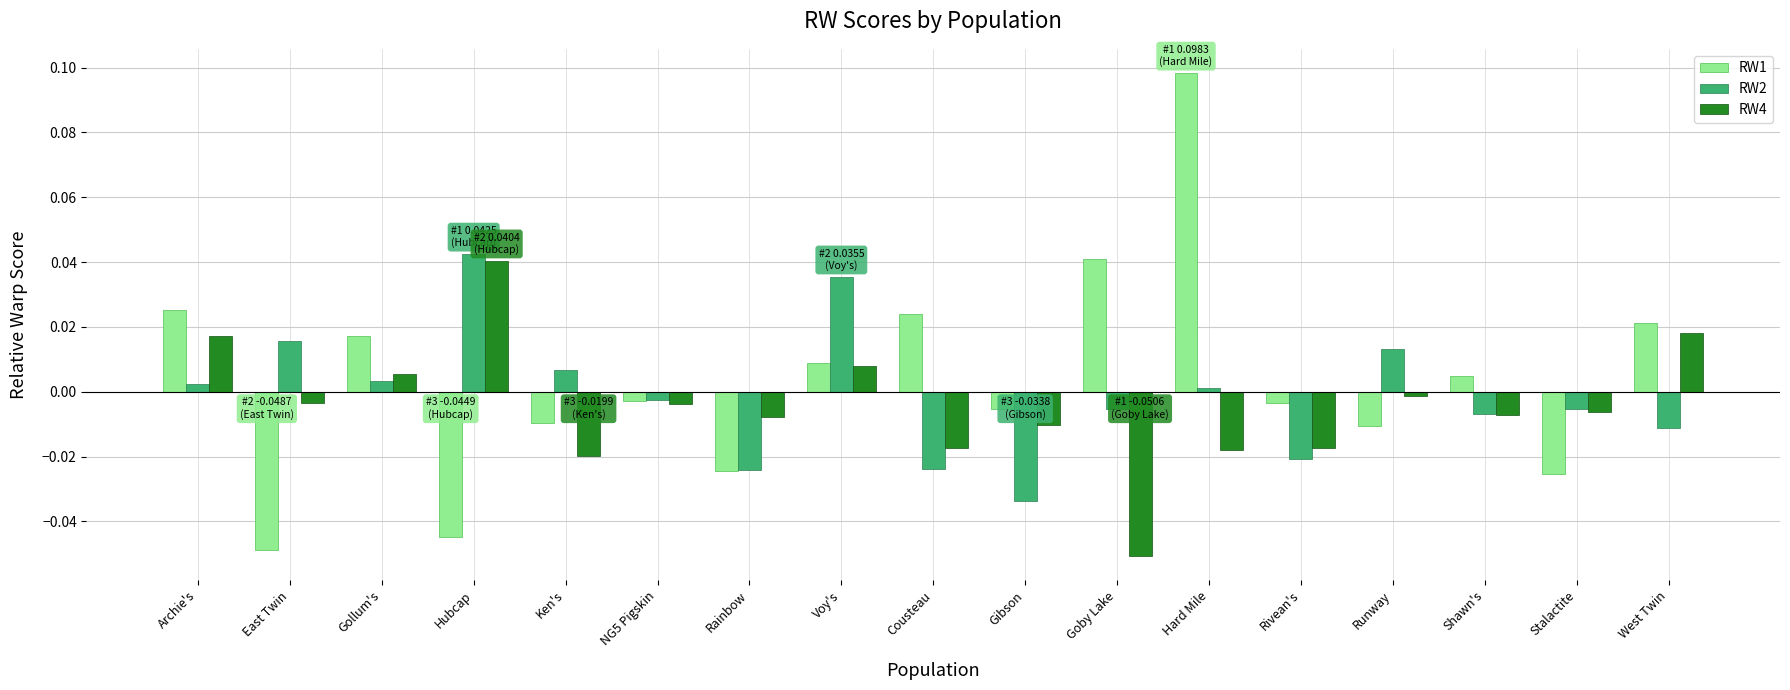

How many negative values does the RW1 series have?

9